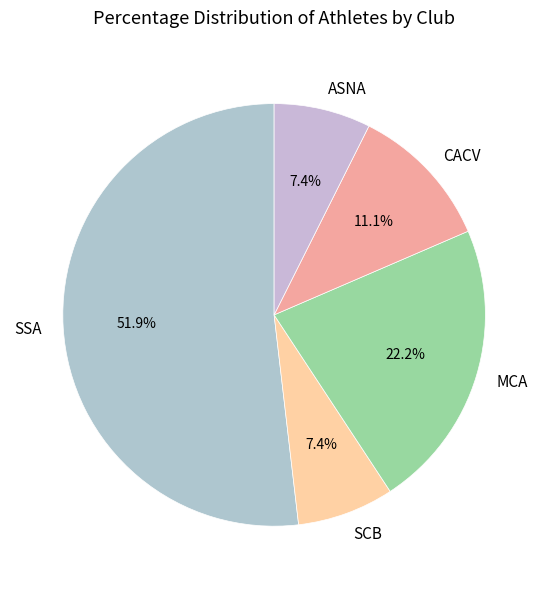

What percentage is the SCB slice, to the nearest percent?

7%